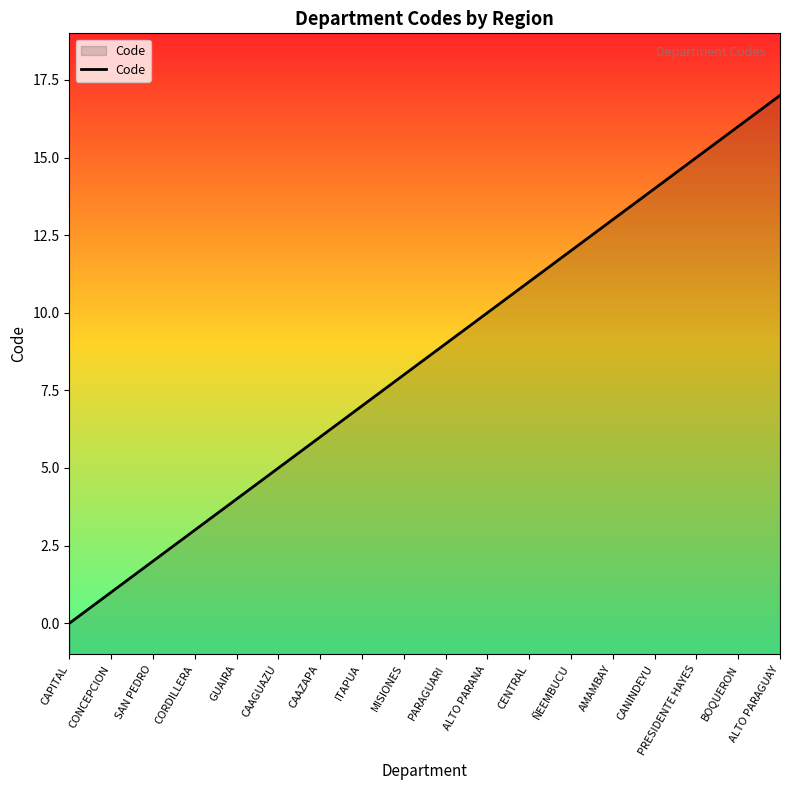

What is the value of the 9th point from the left?

8